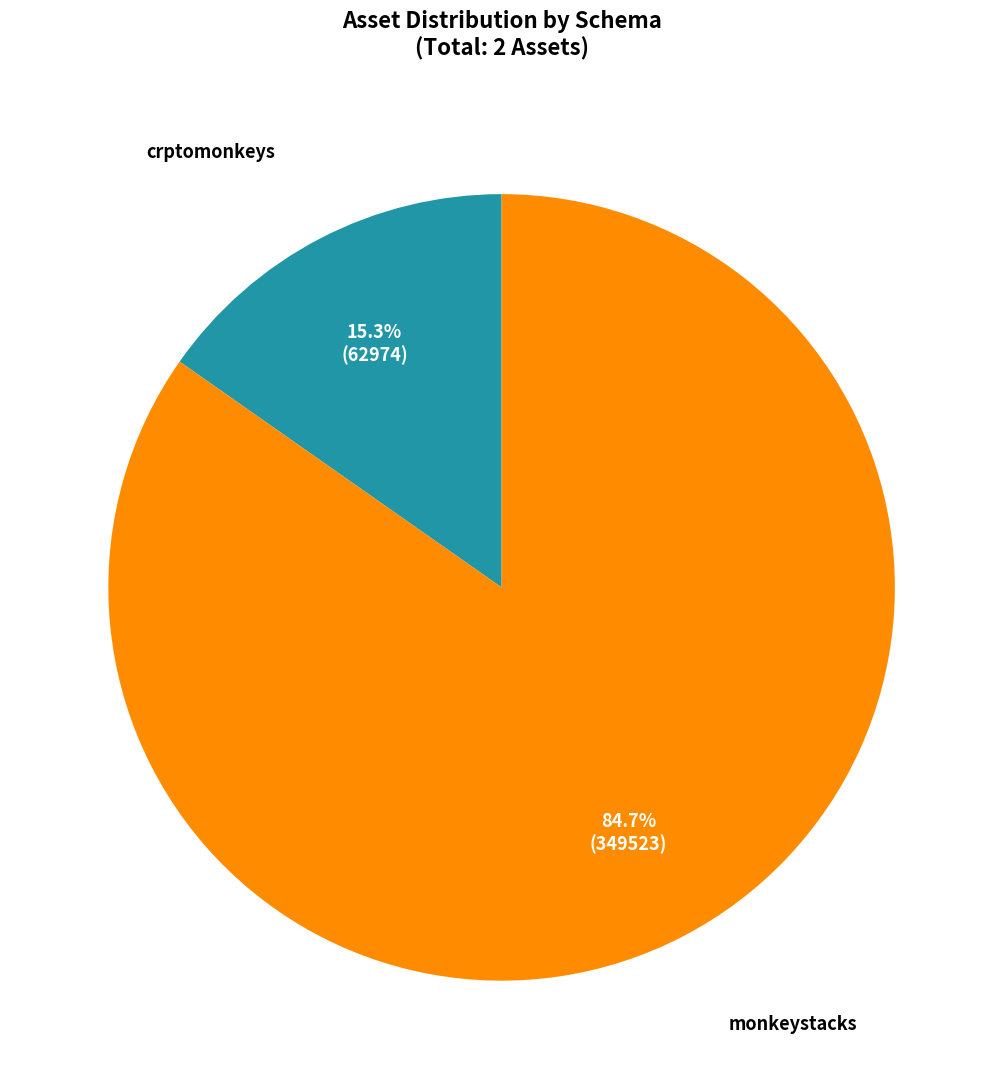

Is there any slice that represents more than half of the pie?

Yes